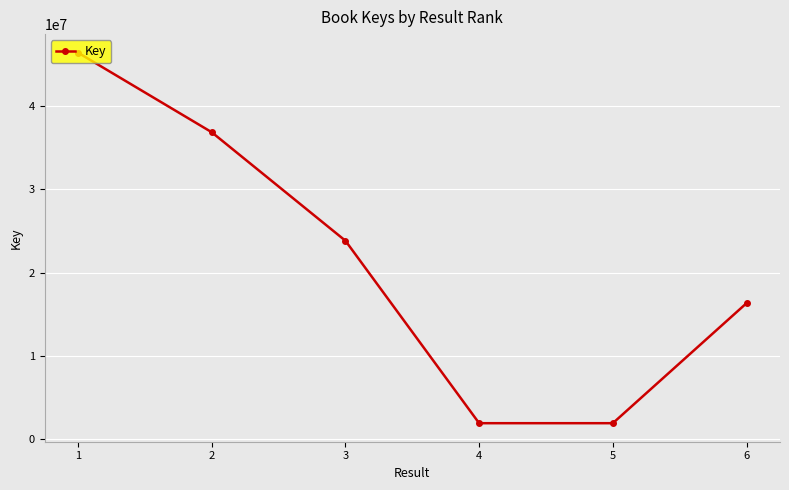

What is the minimum value shown in the chart?

1951023